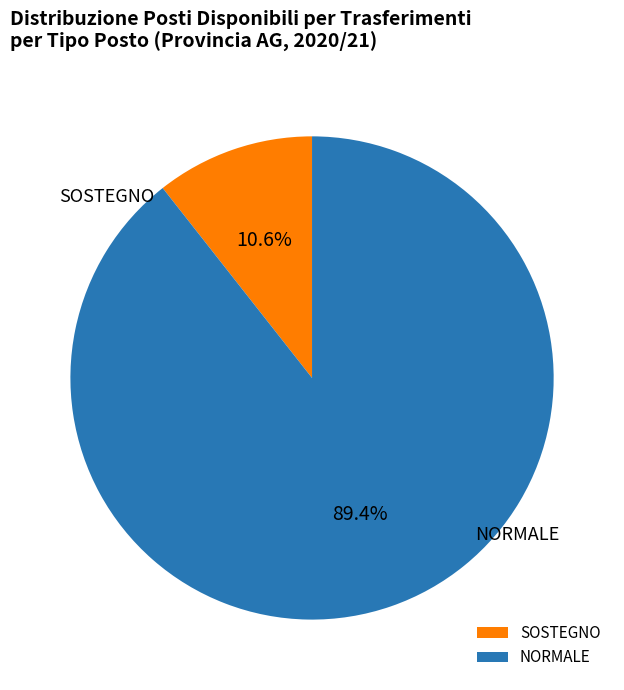

Between NORMALE and SOSTEGNO, which is larger?

NORMALE